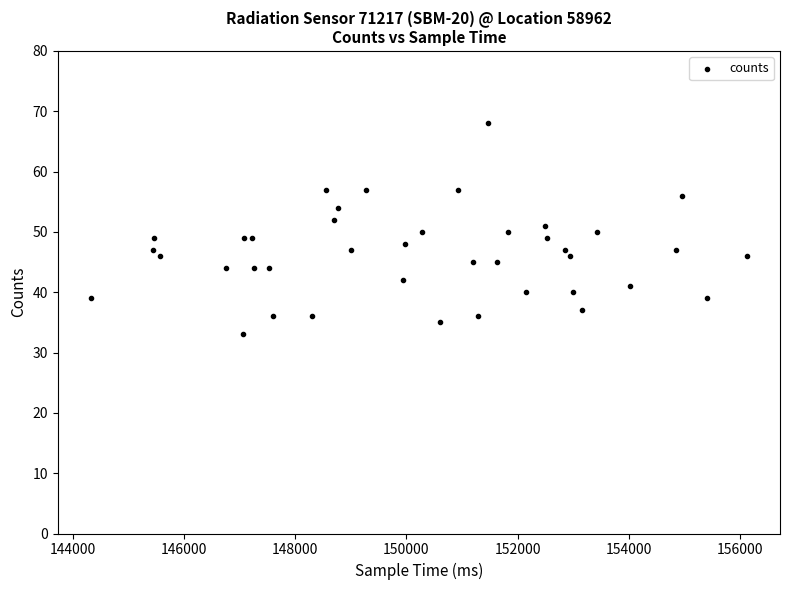

What is the range of X values (max minus min)?

11813